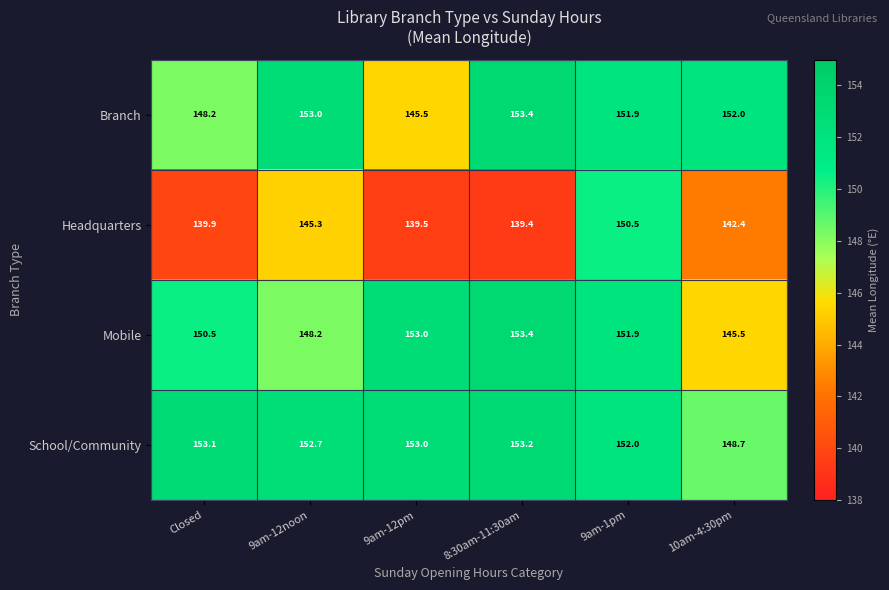

Where is Branch nearest to the value 149?

Closed